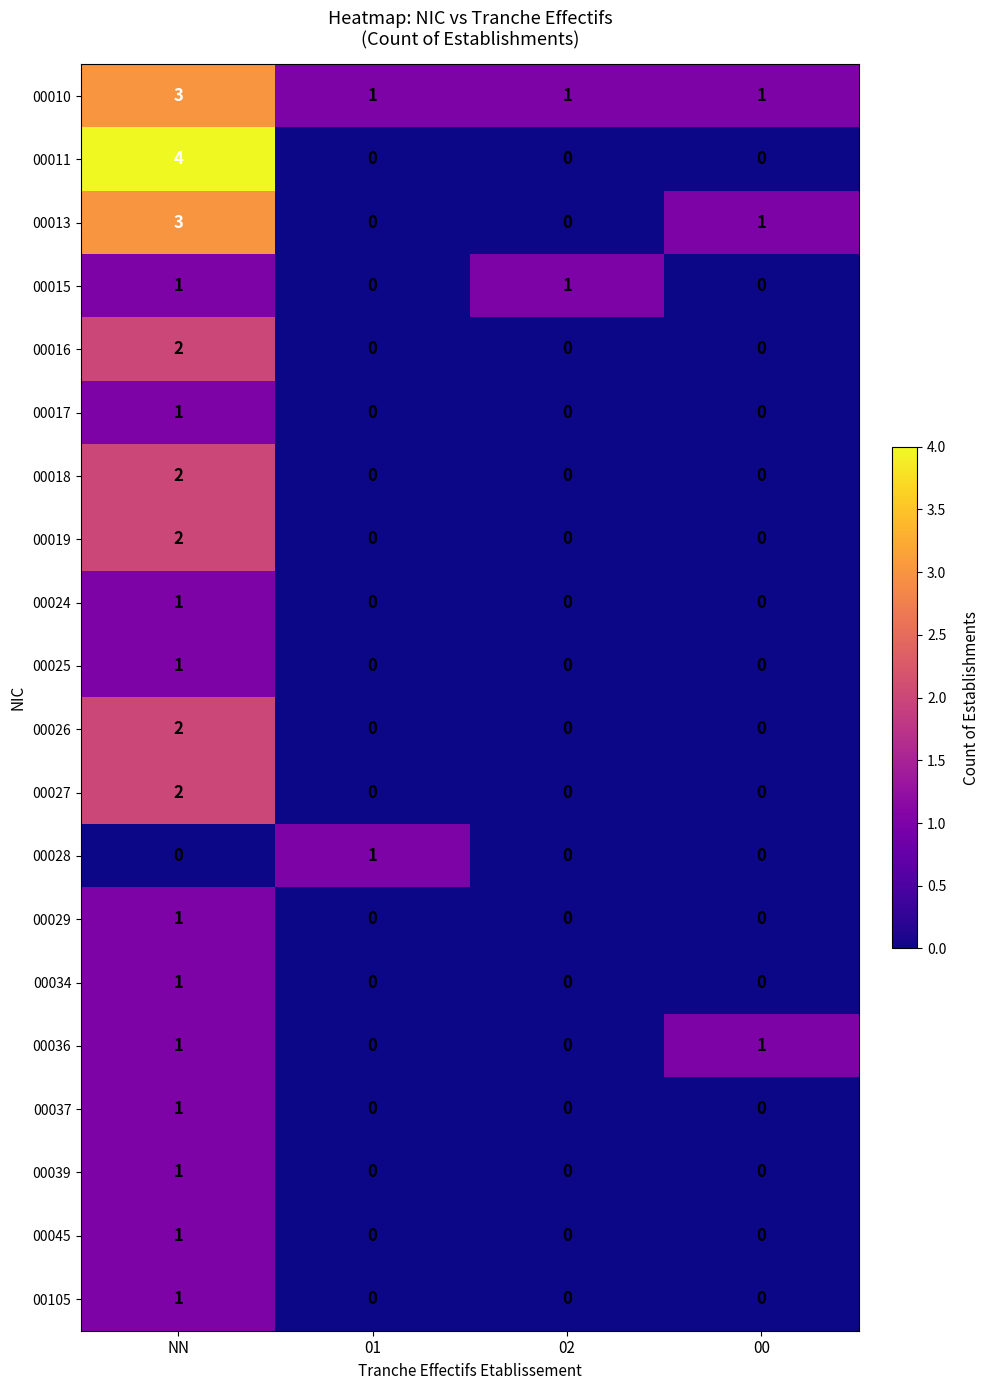

How many series are shown in this chart?

20